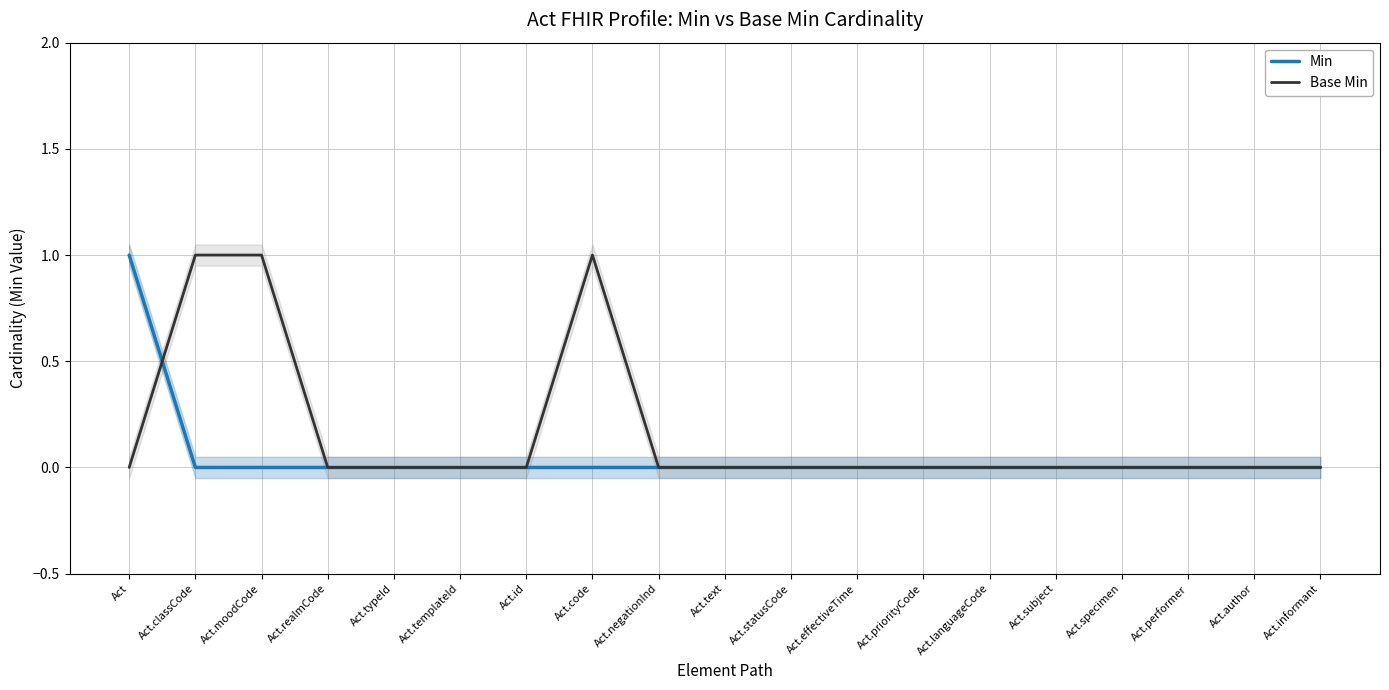

What is the label of the 2nd point from the left?

Act.classCode